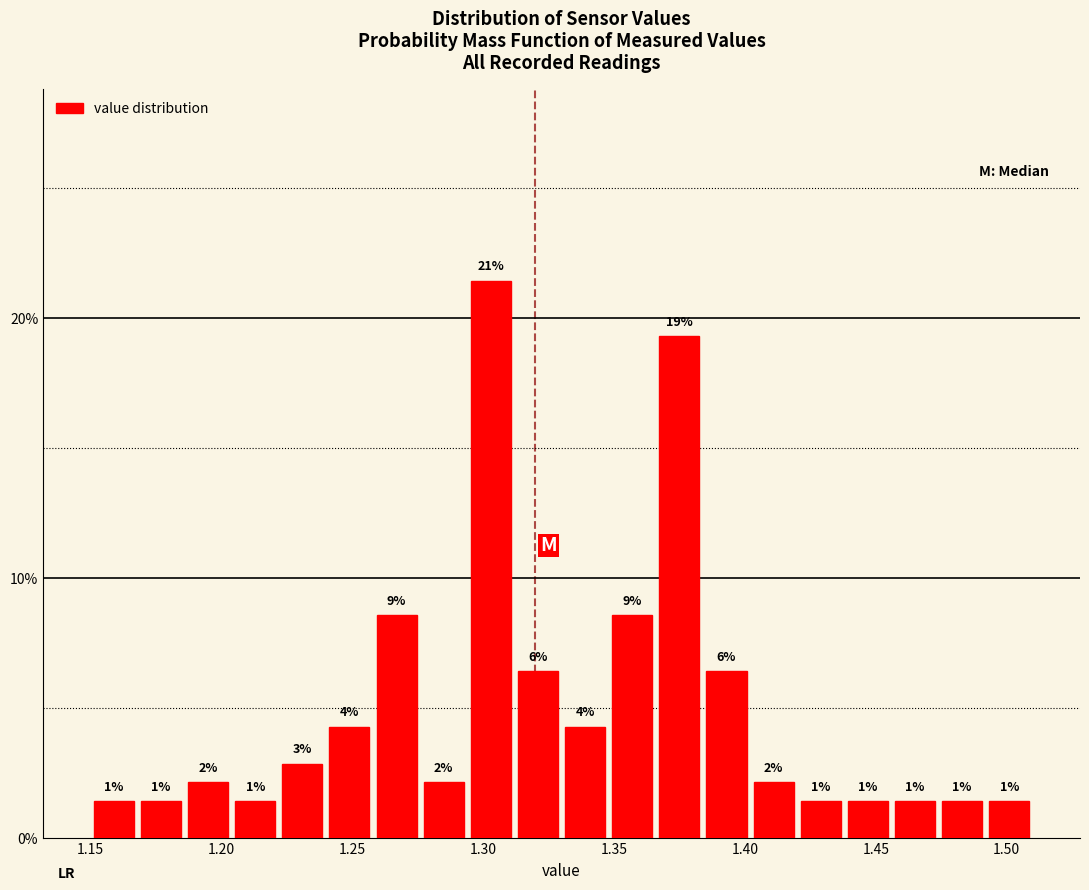

Read against the x-axis, roughly where is the centre of the tallest bar?

1.305